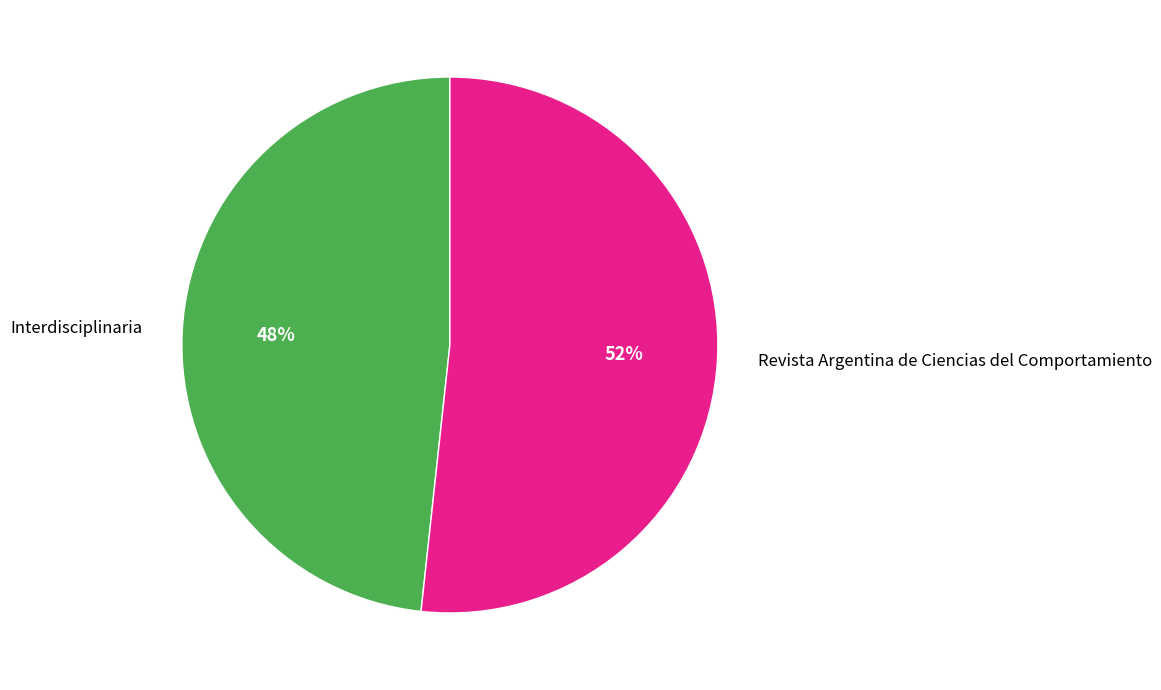

True or false: Revista Argentina de Ciencias del Comportamiento accounts for 52% of the total.

True